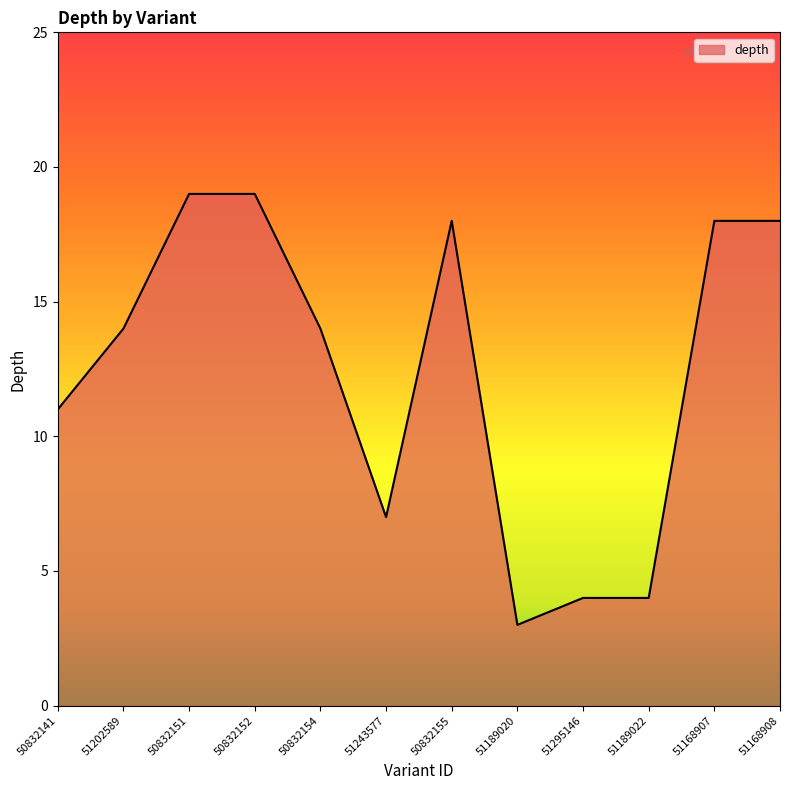

What position from the right is 50832141?

12